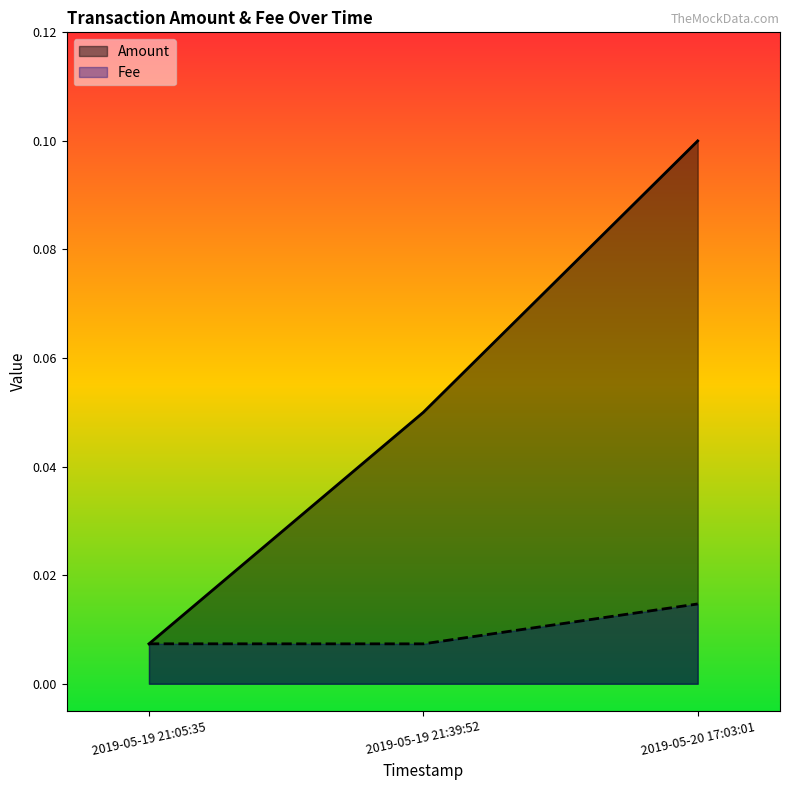

What is the maximum value shown in the chart?

0.1